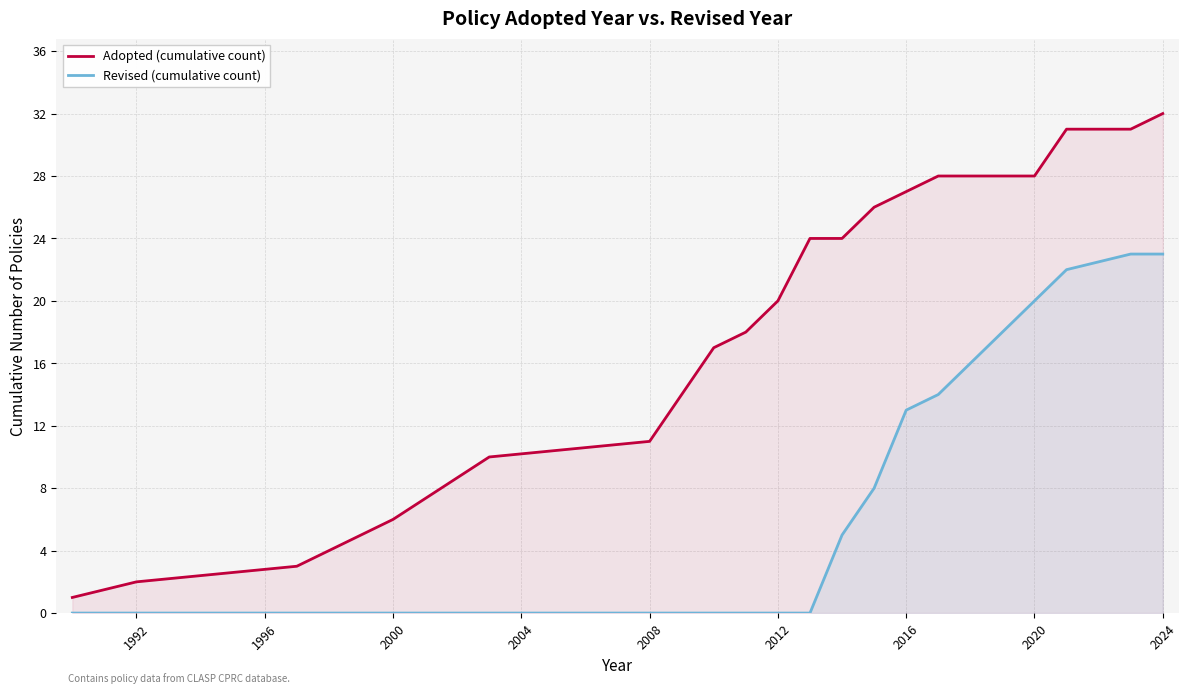

Reading left to right, transcribe all the data shown in this chart.

Adopted (cumulative count): 1	2	3	6	10	11	14	17	18	20	24	24	26	27	28	28	28	31	31	32
Revised (cumulative count): 0	0	0	0	0	0	0	0	0	0	0	5	8	13	14	18	20	22	23	23